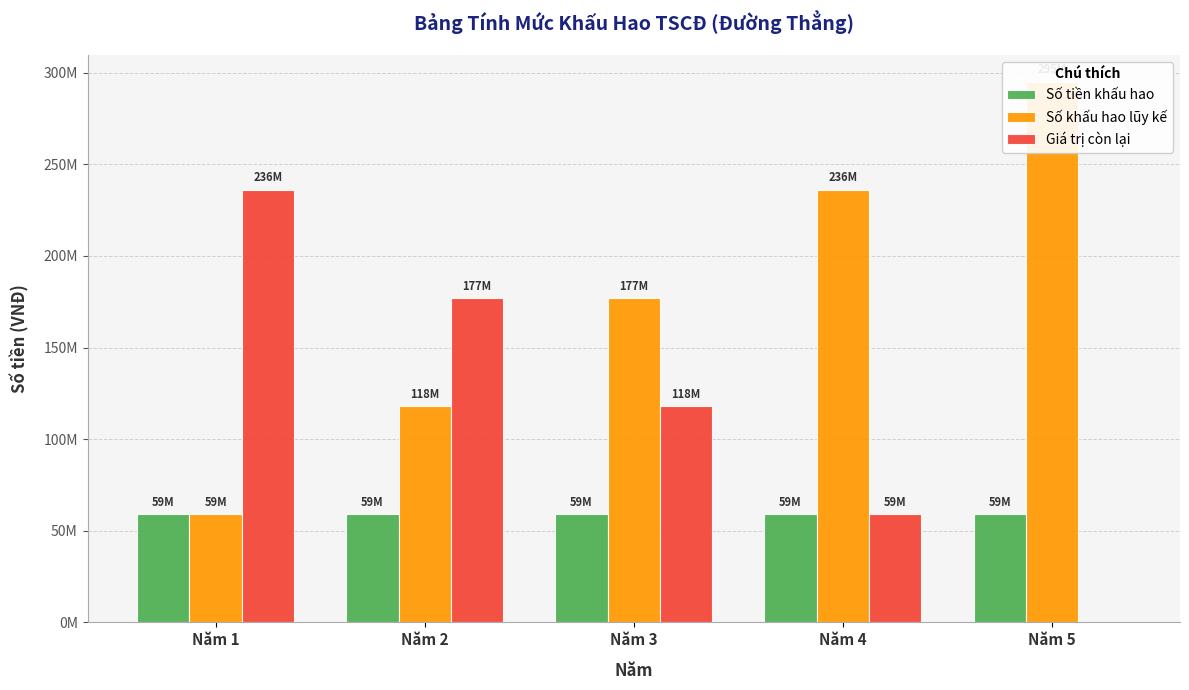

What is the value of the Số tiền khấu hao bar at the 2nd from the left?

59000000